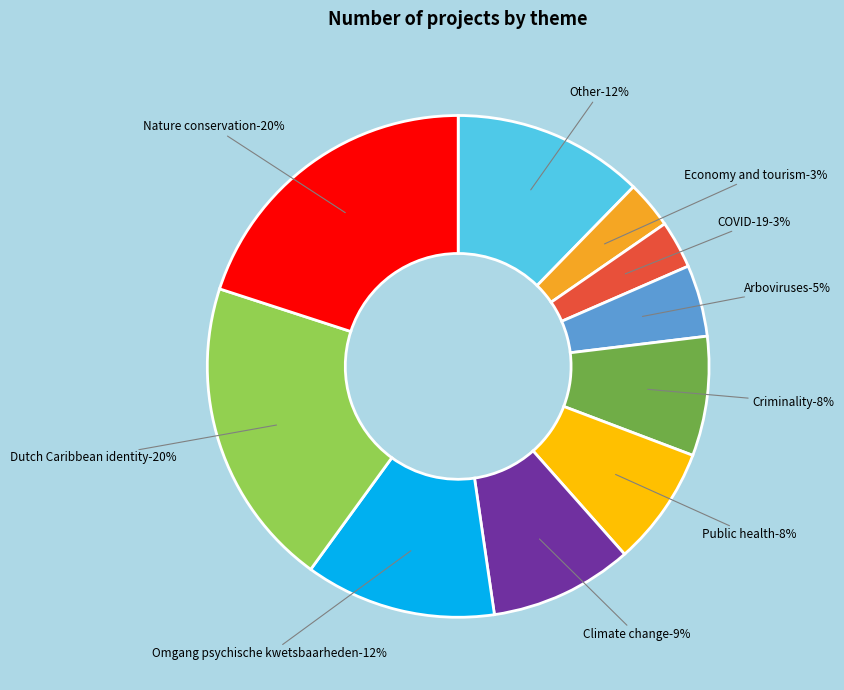

What portion of the pie excludes Dutch Caribbean identity?

80.0%